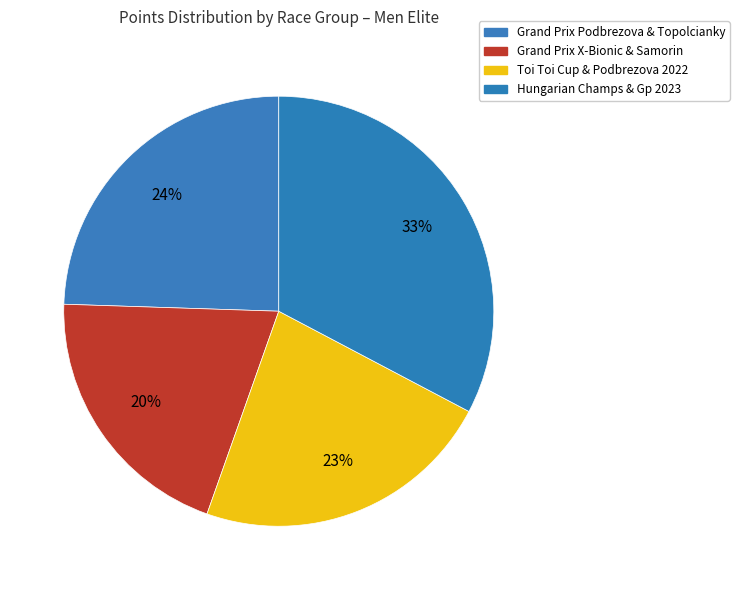

How many slices are in this pie chart?

4